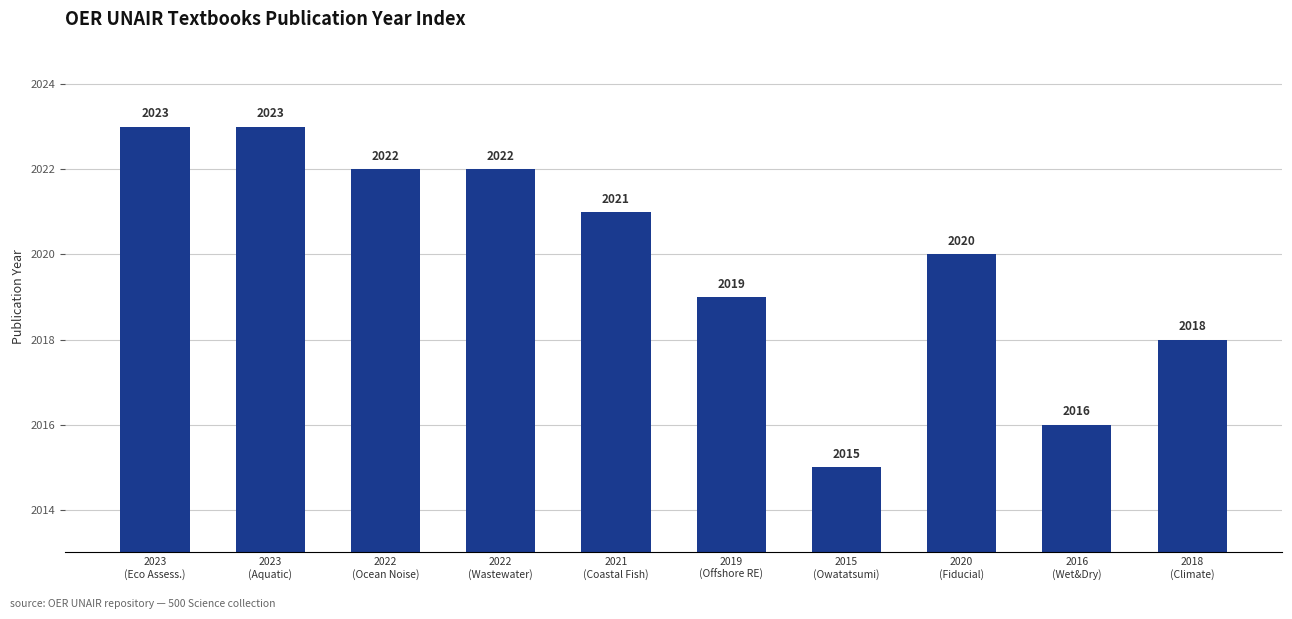

Reading left to right, transcribe all the data shown in this chart.

2023	2023	2022	2022	2021	2019	2015	2020	2016	2018